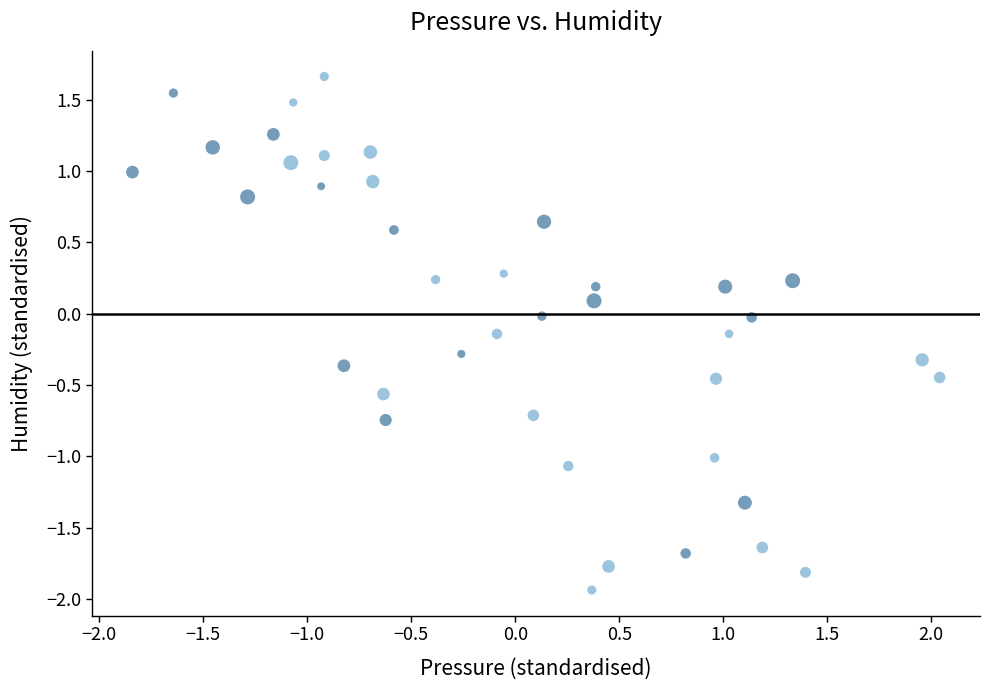

What is the range of X values (max minus min)?

3.9